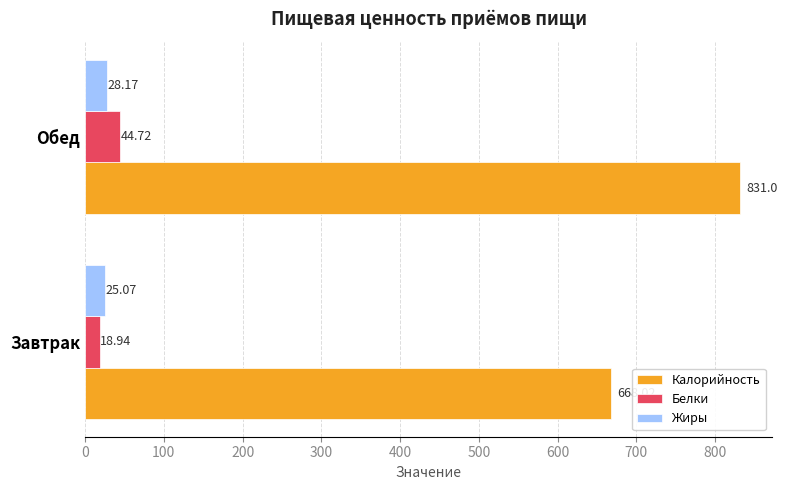

List the series in order of their peak value, highest first.

Калорийность, Белки, Жиры